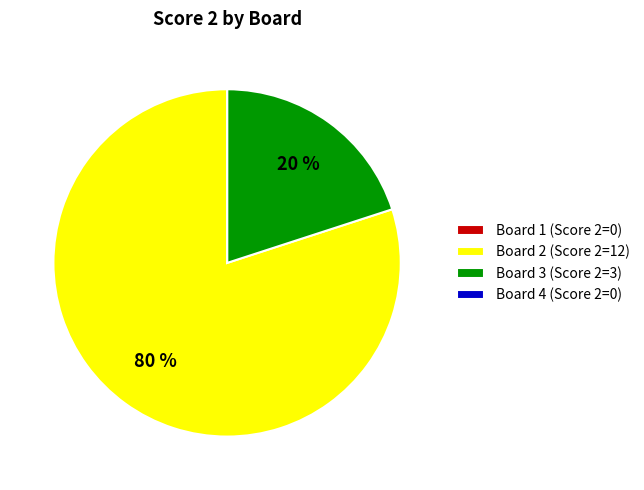

Which has a higher value, Board 2 (Score 2=12) or Board 3 (Score 2=3)?

Board 2 (Score 2=12)